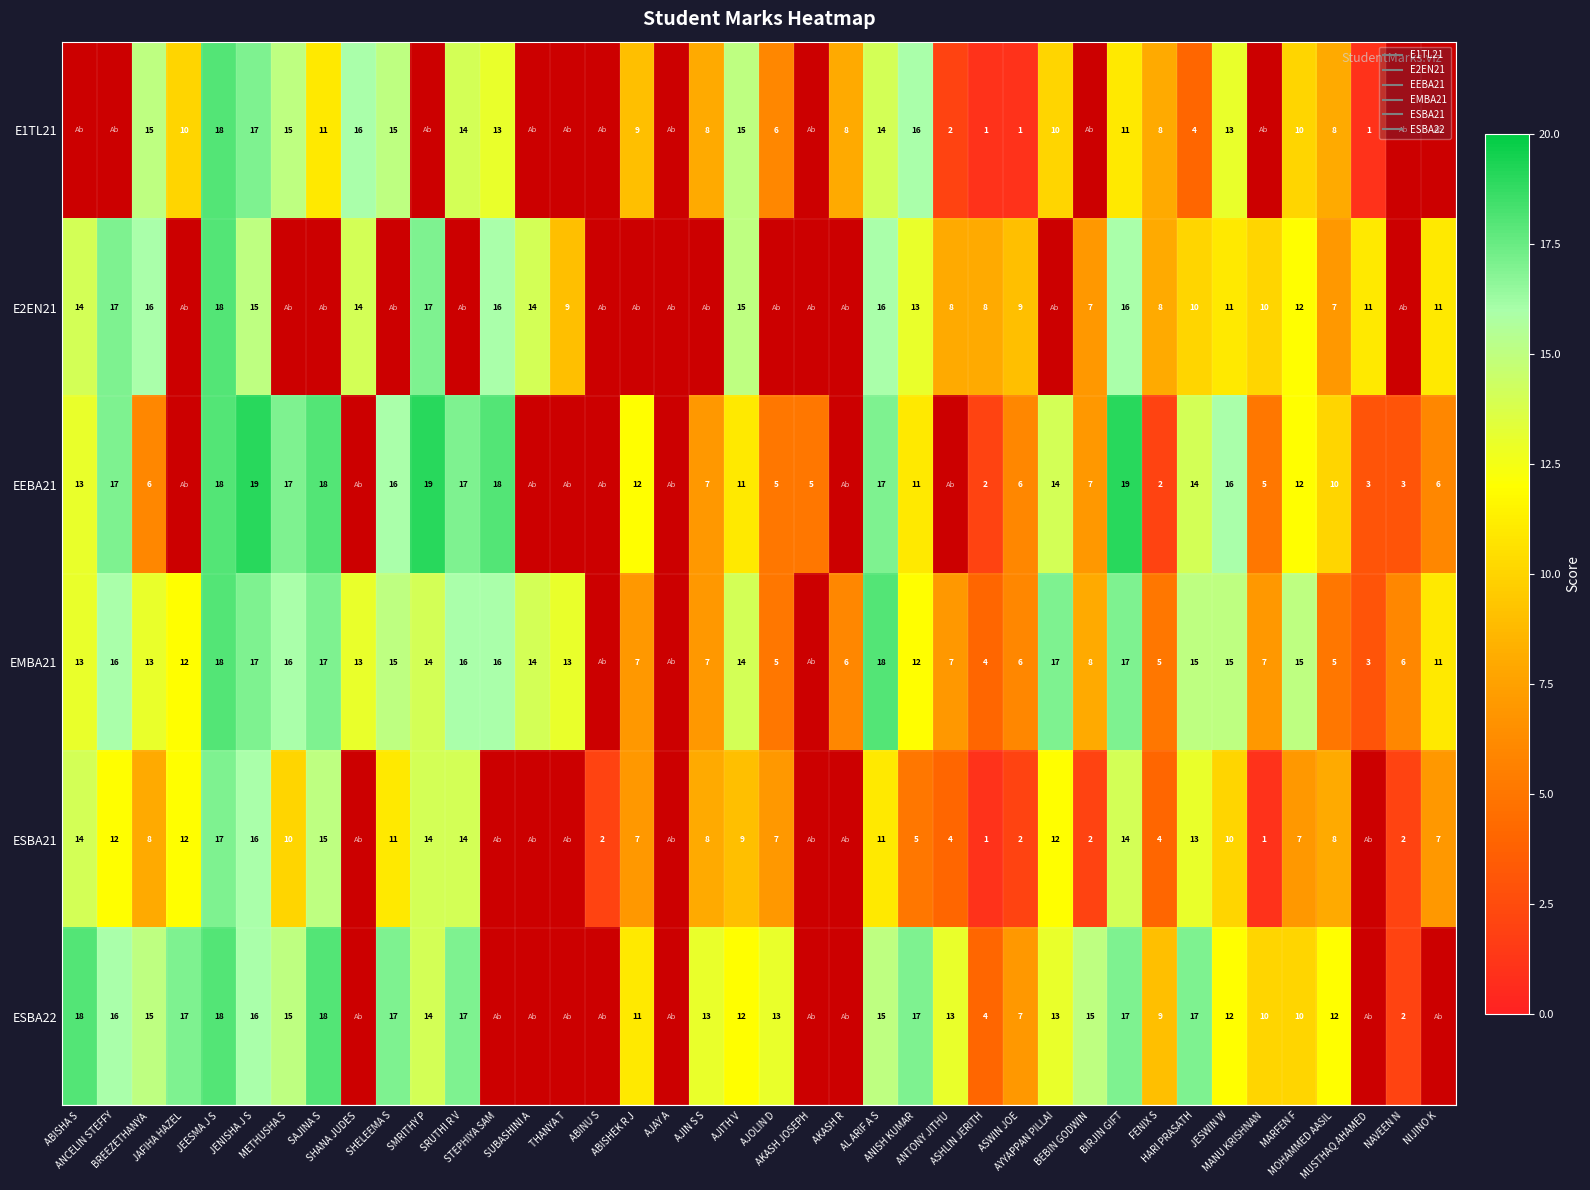

At which label does ESBA22 first exceed 16?

ABISHA S